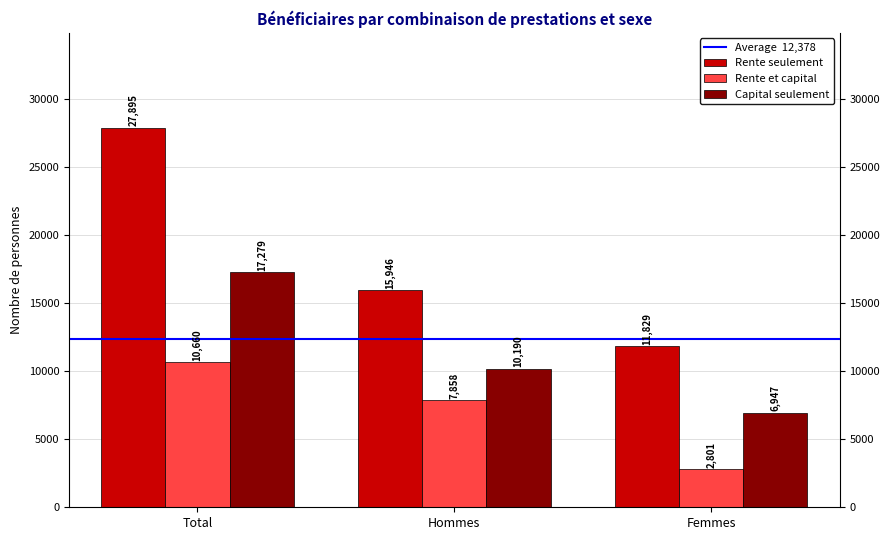

Is the value of Rente seulement at Hommes greater than the value of Capital seulement at Hommes?

Yes